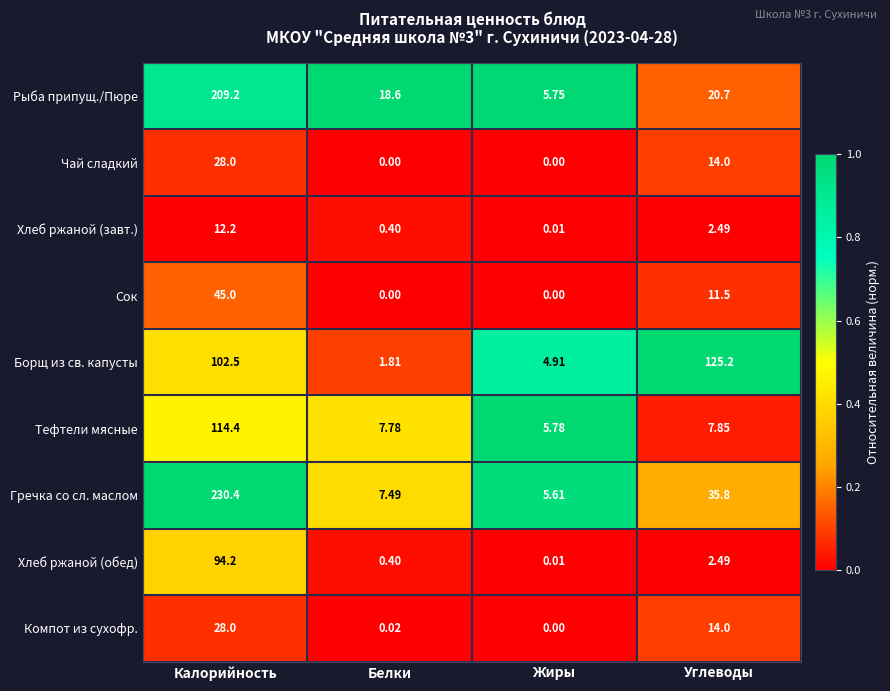

Which category has the highest value across all series?

Калорийность